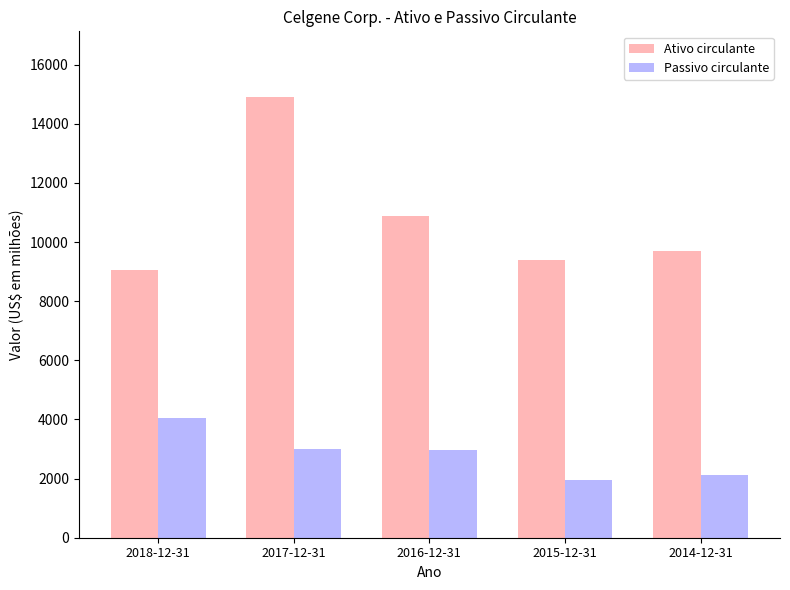

What is the sum of the Passivo circulante values at 2015-12-31 and 2016-12-31?

4928